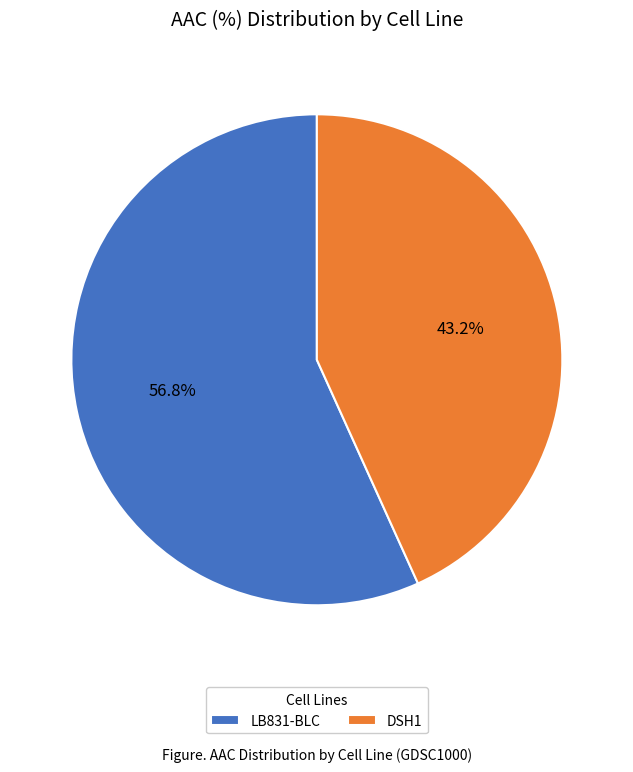

True or false: DSH1 accounts for 43% of the total.

True